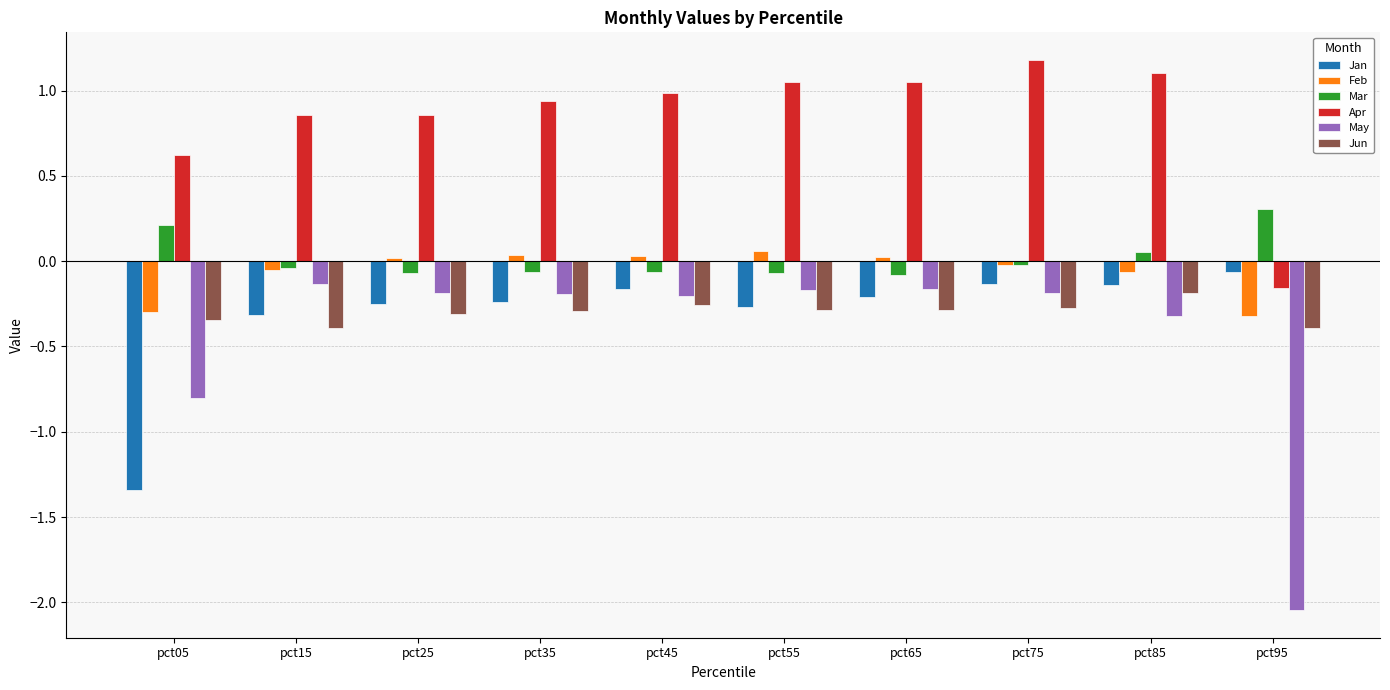

What are all the series names shown in the legend?

Jan, Feb, Mar, Apr, May, Jun